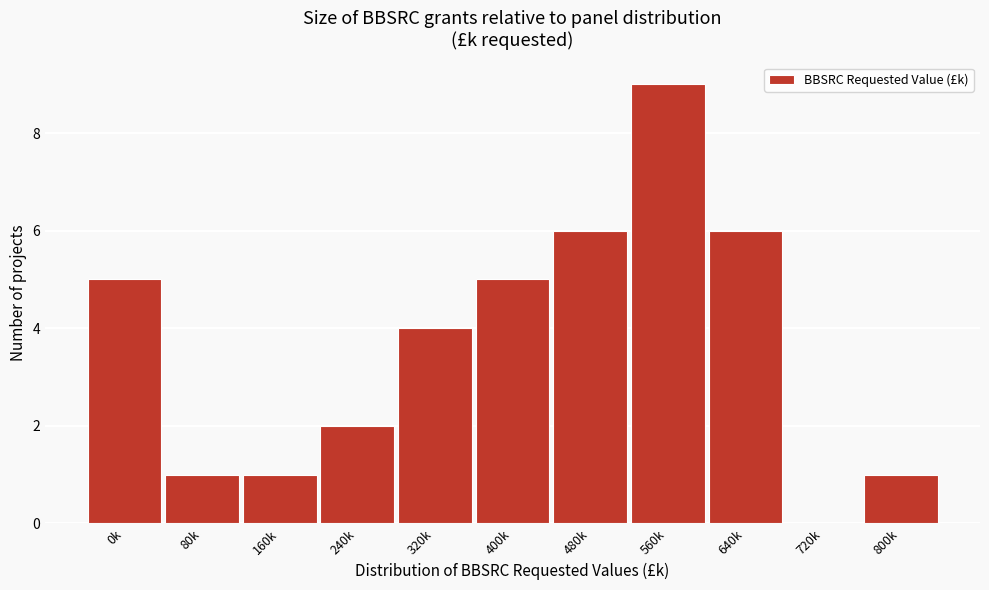

Reading right to left, list all the values displayed in this chart.

800k=1	720k=0	640k=6	560k=9	480k=6	400k=5	320k=4	240k=2	160k=1	80k=1	0k=5